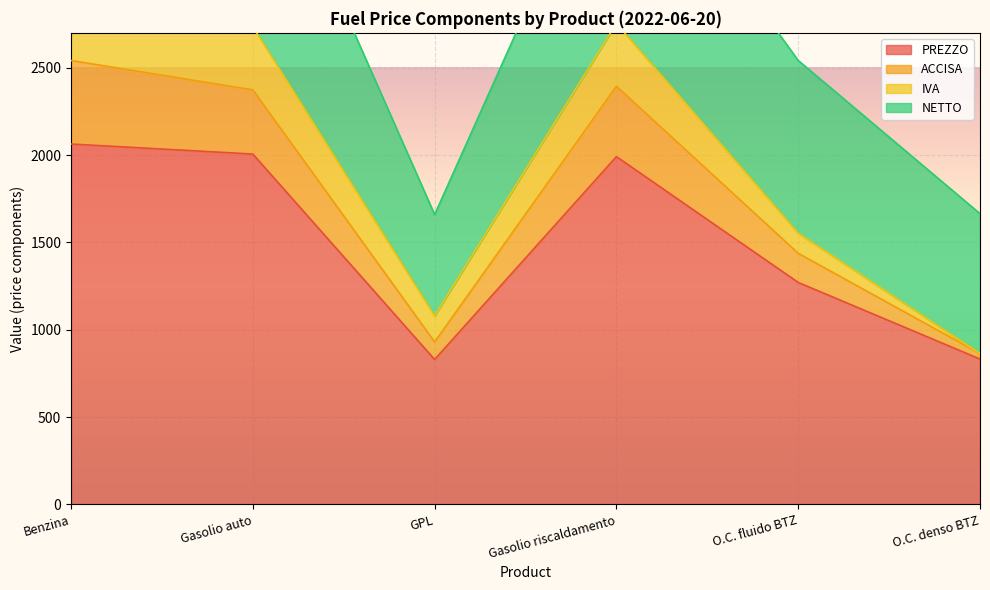

The value of PREZZO at O.C. denso BTZ is 832.4. True or false?

True